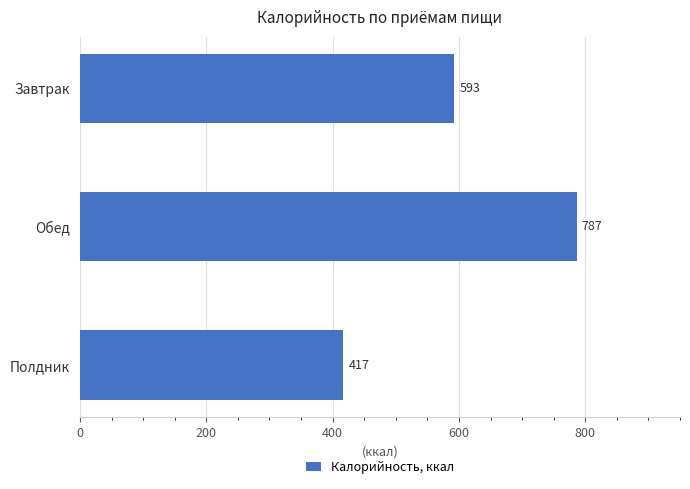

List the labels in order of value, smallest first.

Полдник, Завтрак, Обед